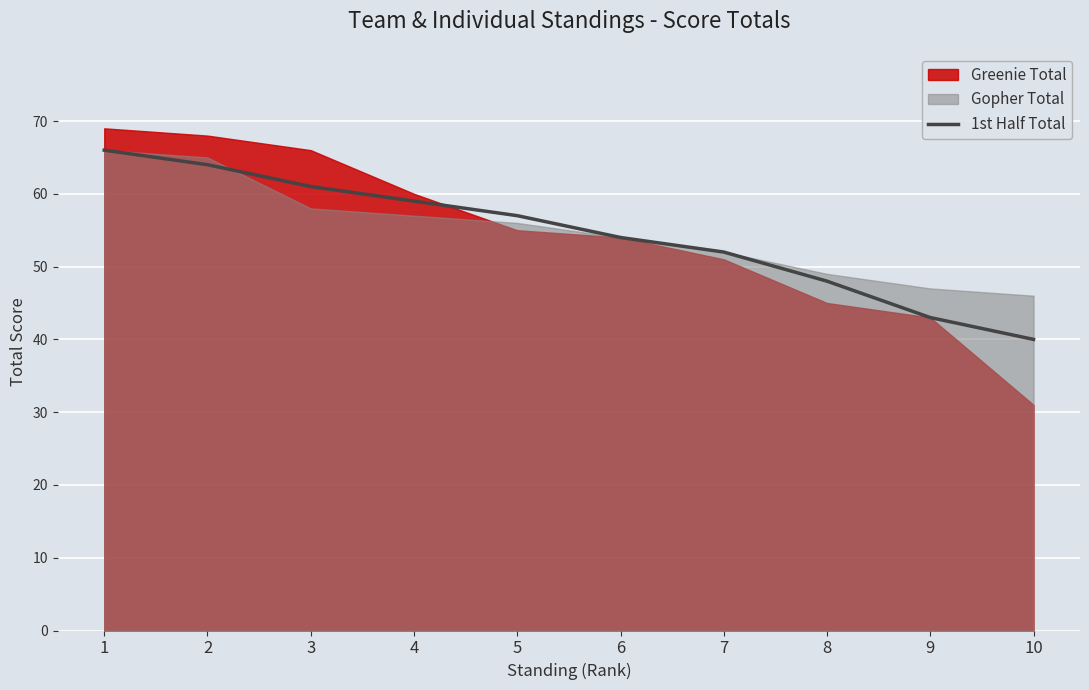

What is the difference between the maximum and minimum values?

26